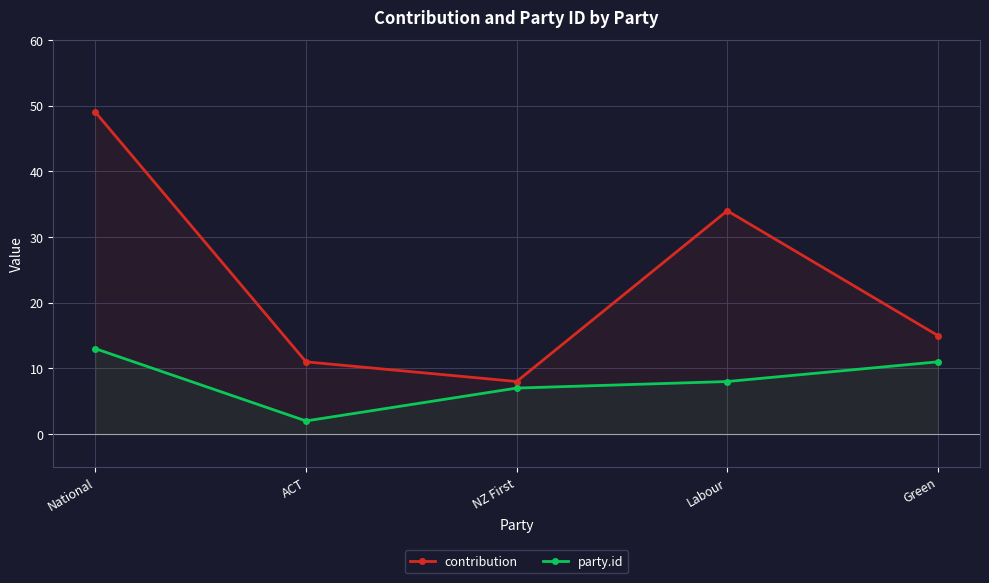

What is the label of the 5th point from the left?

Green